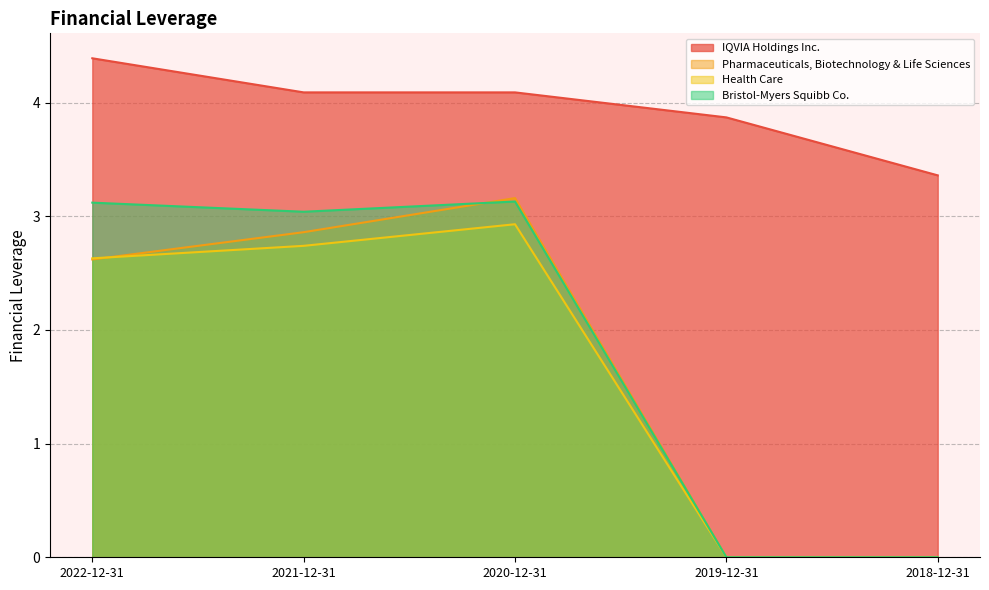

Where does the Health Care series first go above 2?

2022-12-31